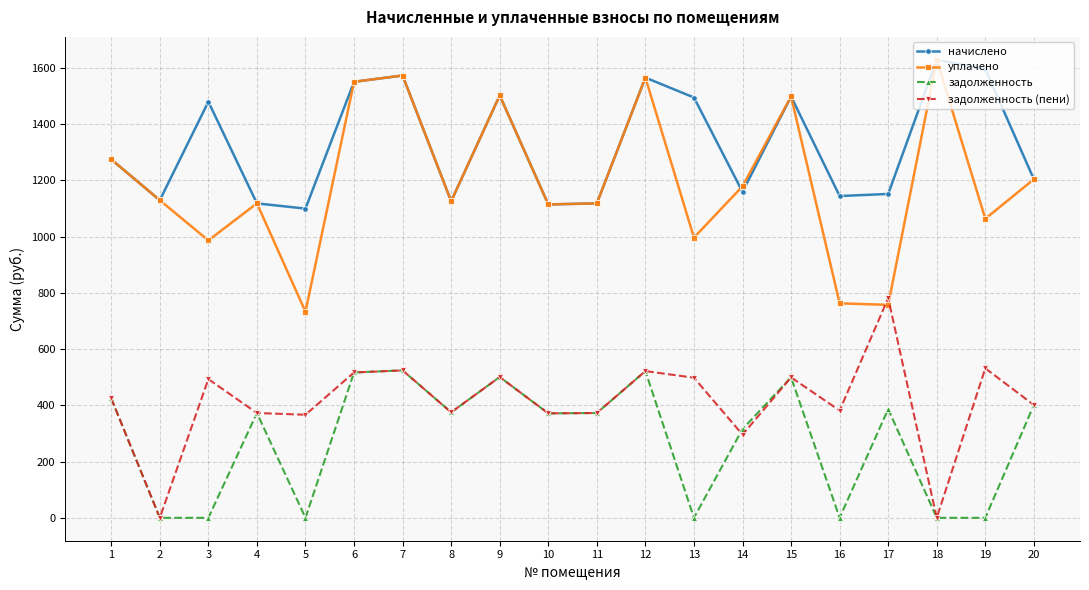

What are all the series names shown in the legend?

начислено, уплачено, задолженность, задолженность (пени)